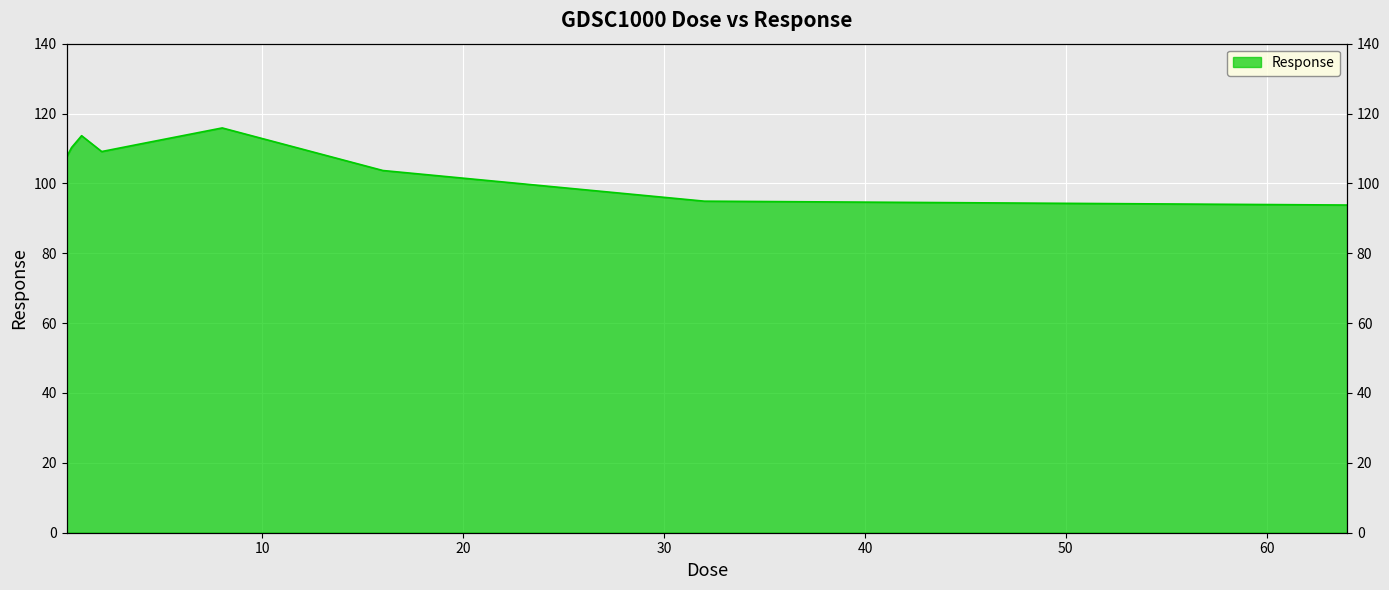

How many interior local peaks (higher than both neighbors) does the data have?

2